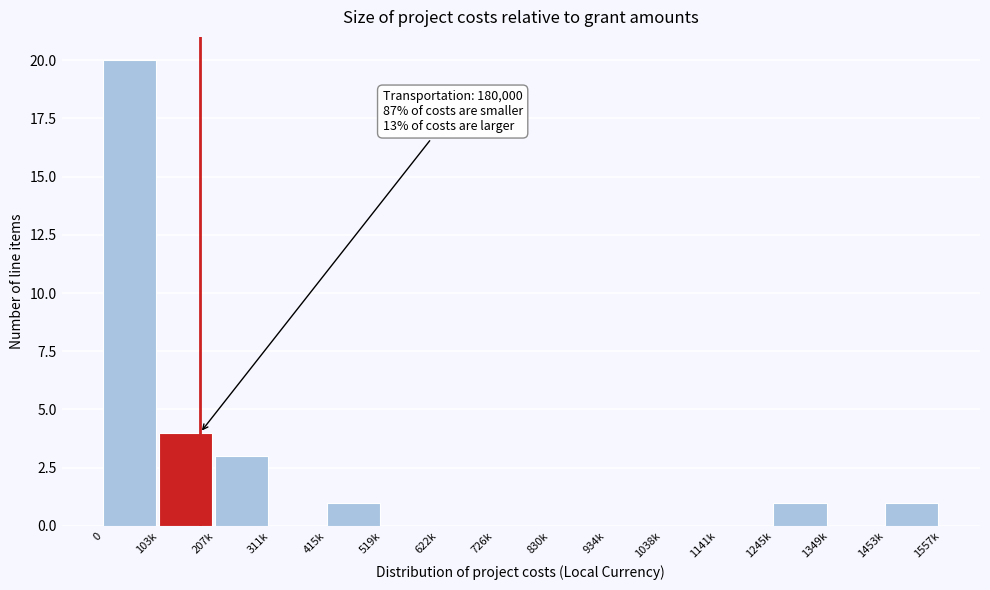

Reading left to right, list all the values displayed in this chart.

0=20	103k=4	207k=3	311k=0	415k=1	519k=0	622k=0	726k=0	830k=0	934k=0	1038k=0	1141k=0	1245k=1	1349k=0	1453k=1